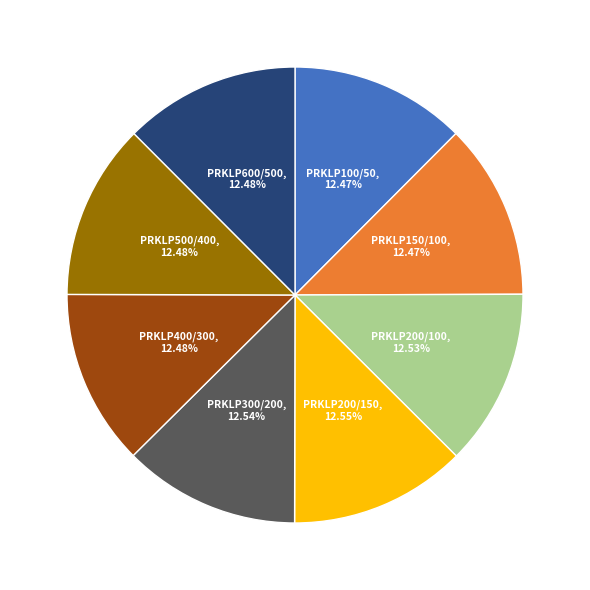

Is there any slice that represents more than half of the pie?

No